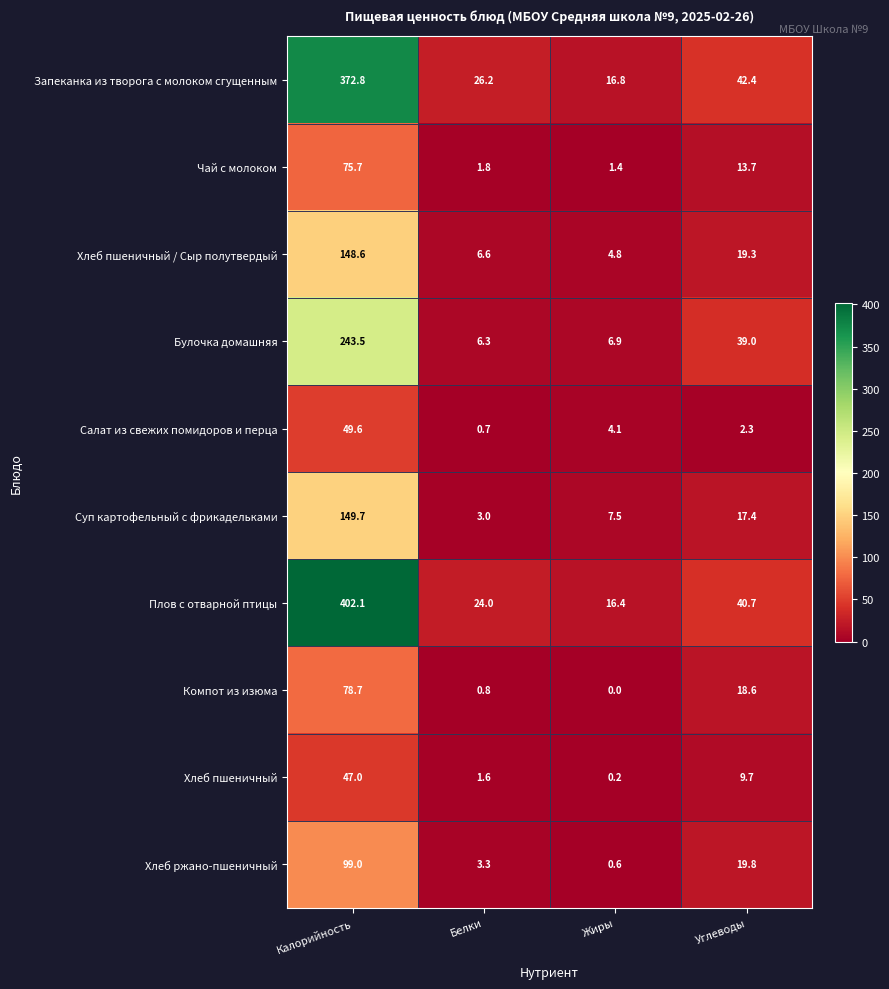

Which series changed the most between Белки and Углеводы?

Булочка домашняя